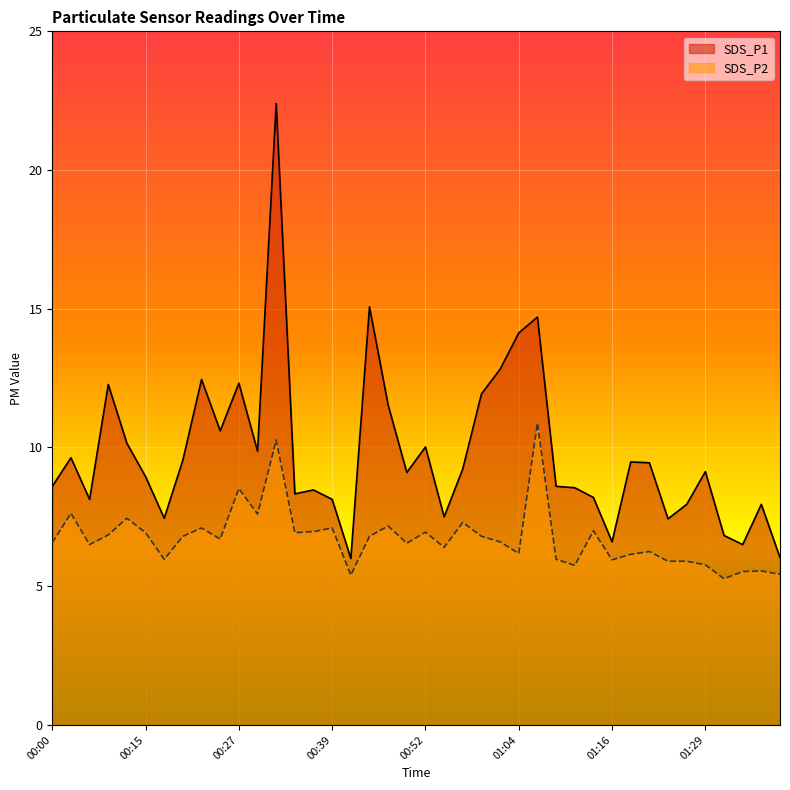

True or false: SDS_P2 and SDS_P1 cross at least once.

False